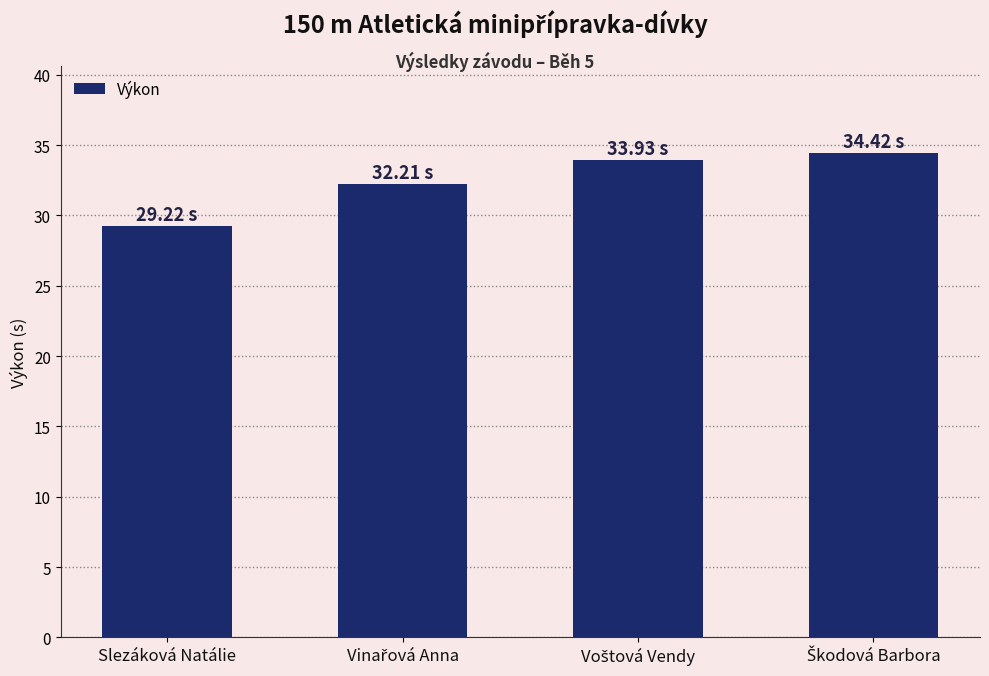

At which category does the chart reach its minimum across all series?

Slezáková Natálie